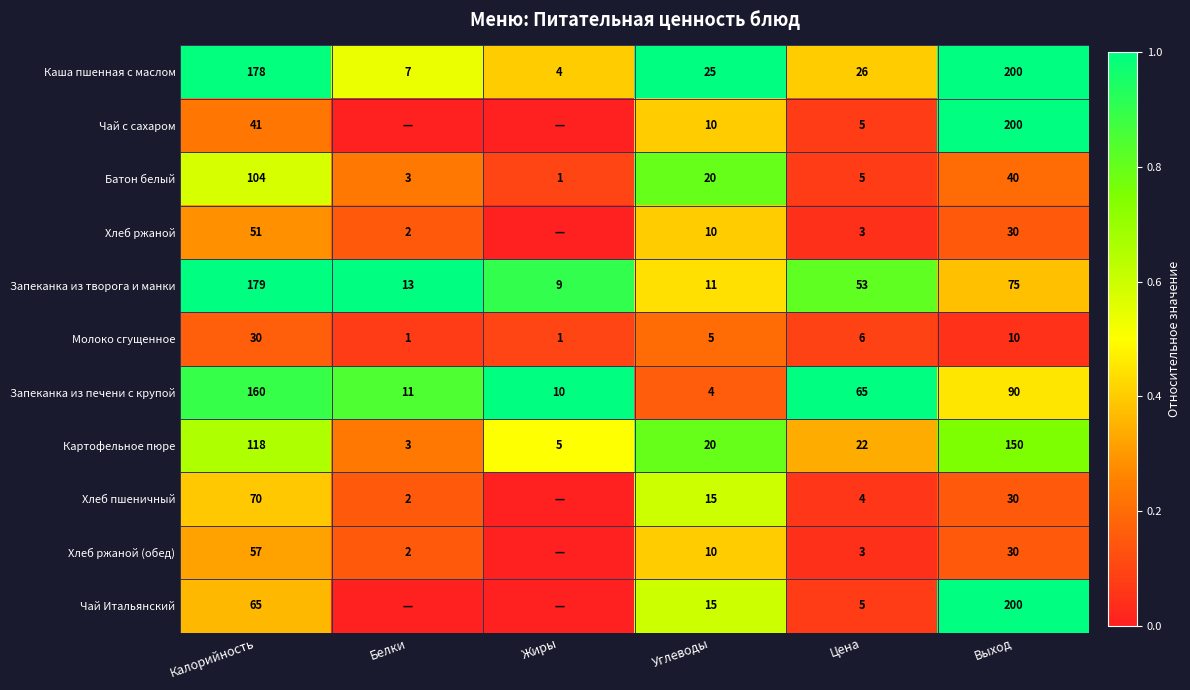

The value of Картофельное пюре at Жиры is 0.2. True or false?

False